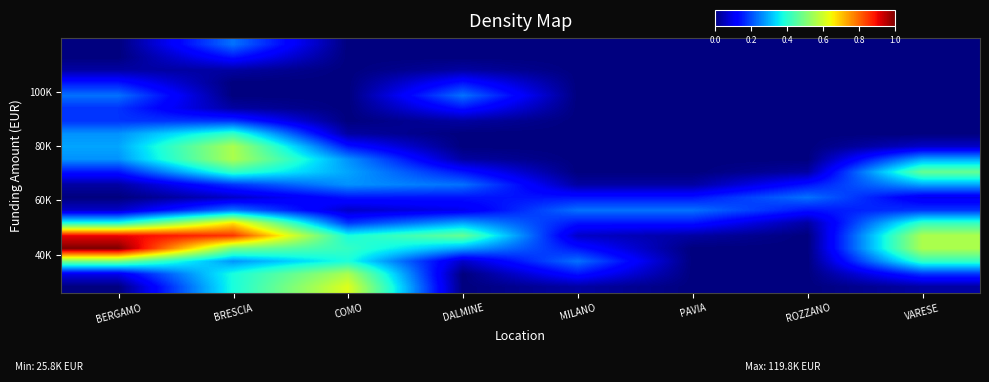

Between PAVIA and COMO, which is larger?

COMO